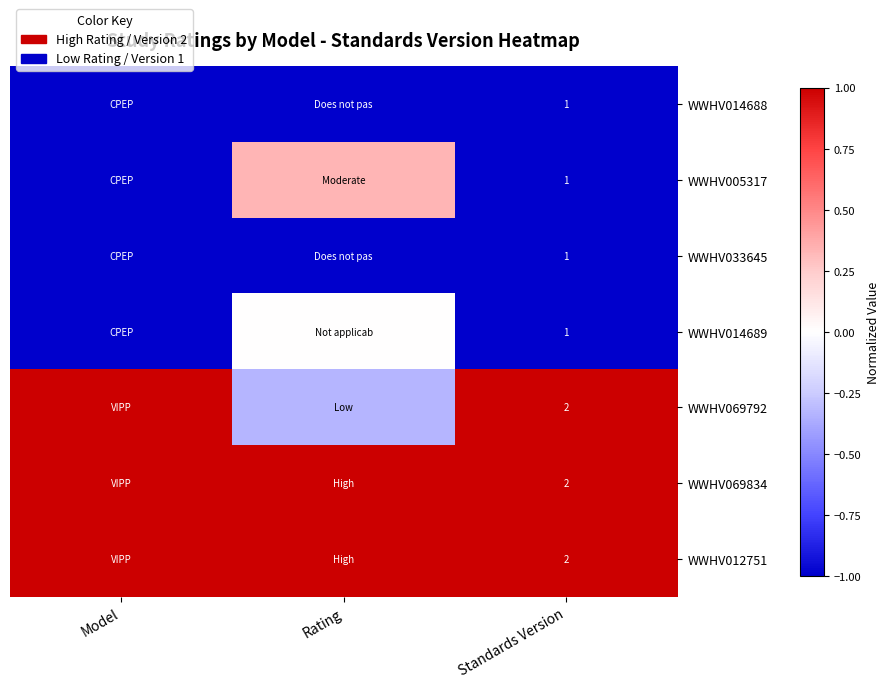

Which has a higher value, Model or Standards Version?

Model